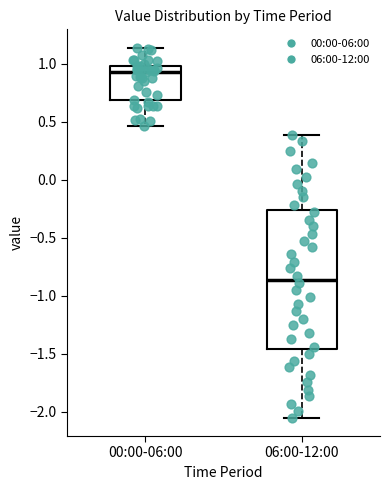

Where does the median line of the box for 06:00-12:00 sit on the y-axis? The values are not printed on the chart, so give them approximately, as read against the axis.

-0.85